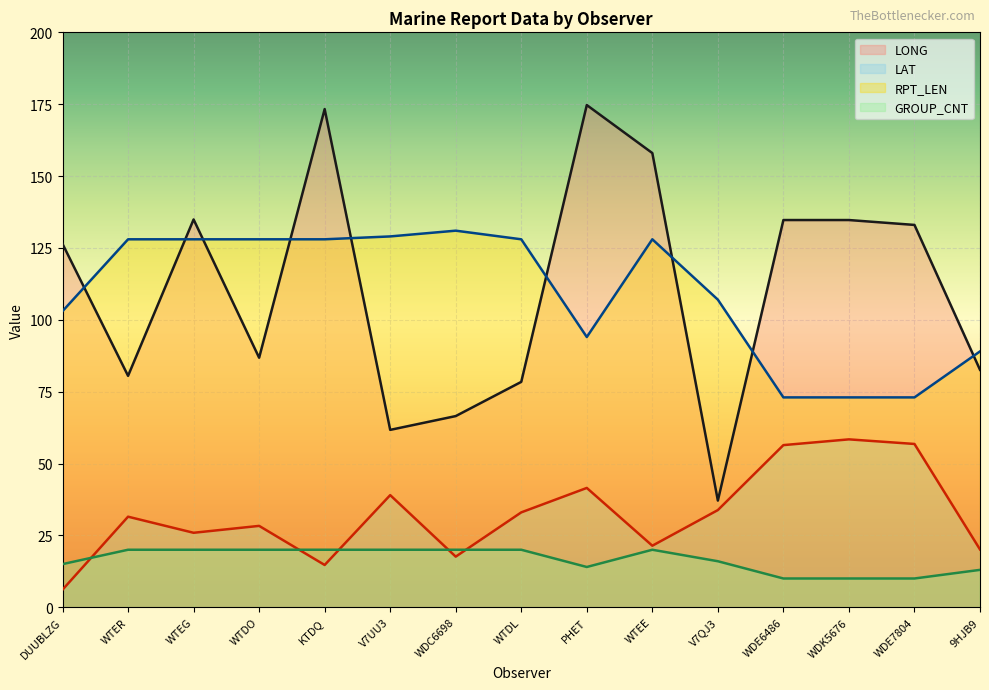

True or false: GROUP_CNT and RPT_LEN cross at least once.

False